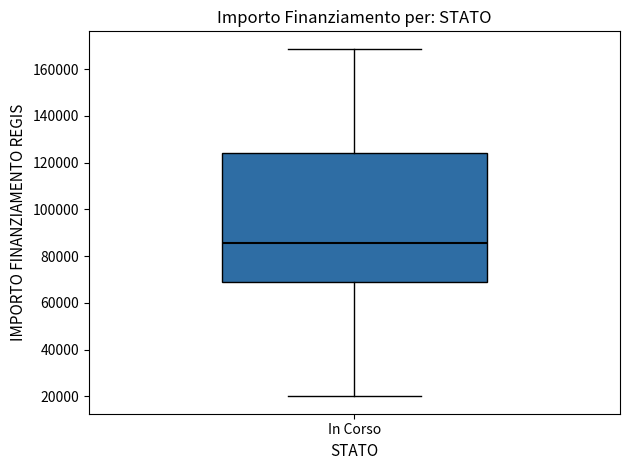

Read this box plot against the y-axis: the position of the median line, the range covered by the box, and the ends of both whiskers. The values are not printed on the chart, so give them approximately, as read against the axis.

median 86000, box 68000 to 124000, whiskers 20000 to 168000